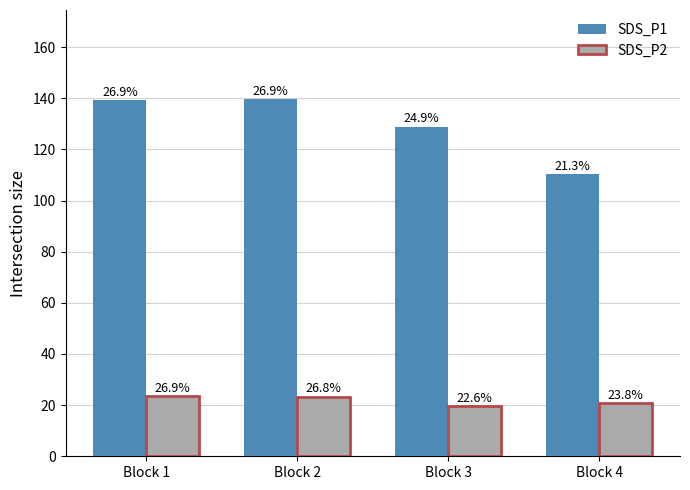

Which series changed the most between Block 1 and Block 2?

SDS_P1